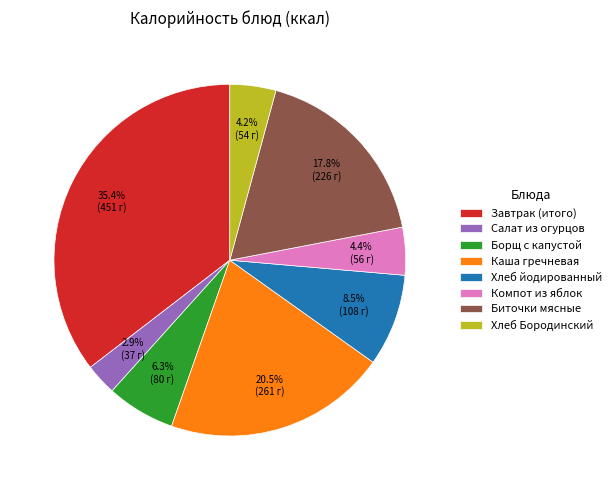

Which category has the biggest portion of the pie?

Завтрак (итого)